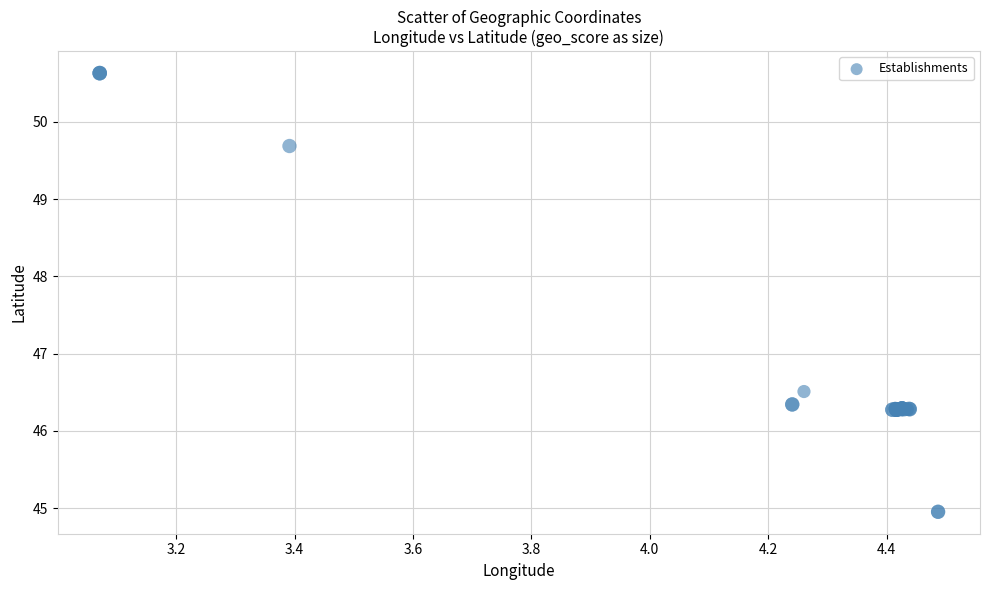

What Y value in the scatter plot is closest to 47?

46.5